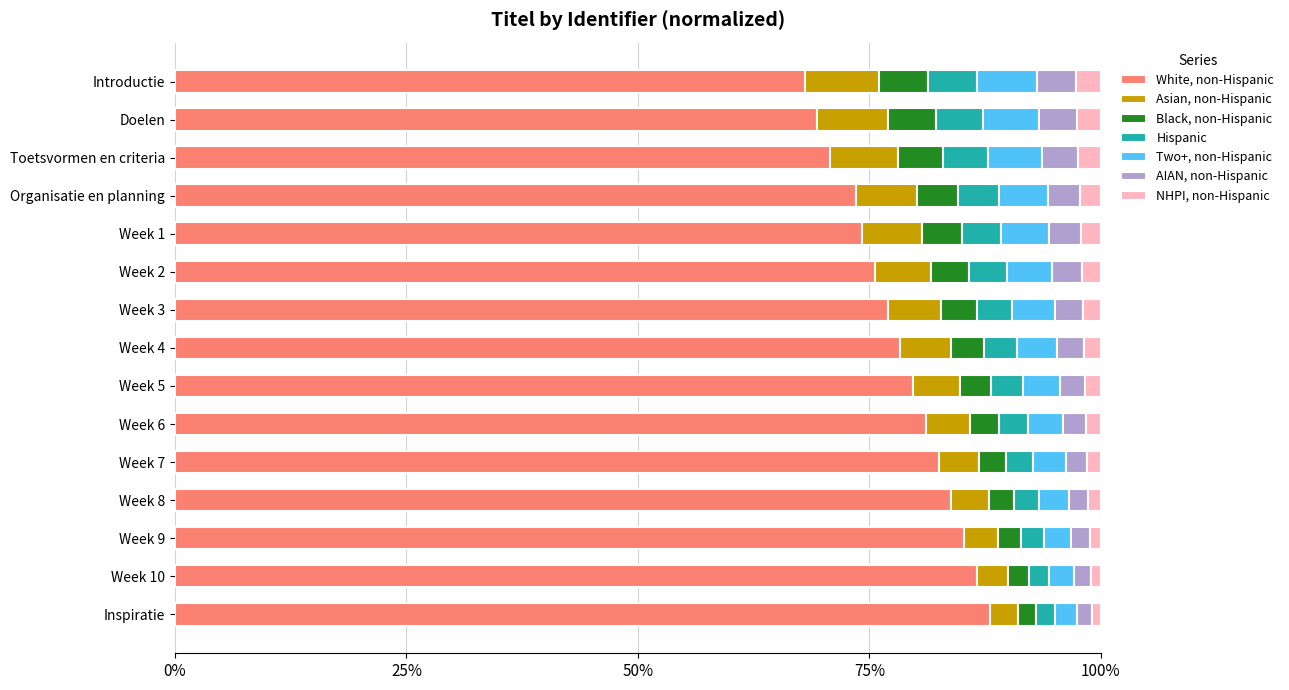

What are all the series names shown in the legend?

White, non-Hispanic, Asian, non-Hispanic, Black, non-Hispanic, Hispanic, Two+, non-Hispanic, AIAN, non-Hispanic, NHPI, non-Hispanic